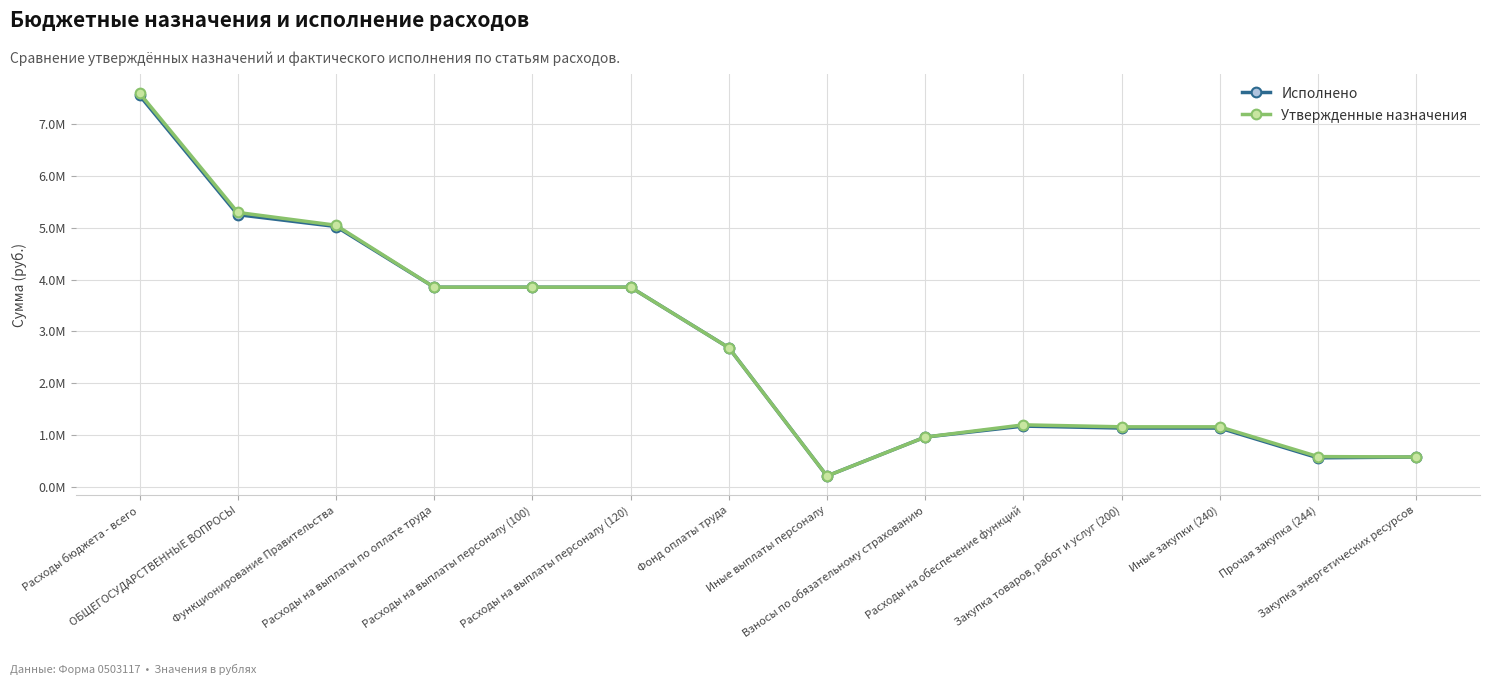

Does the chart have visible grid lines?

Yes